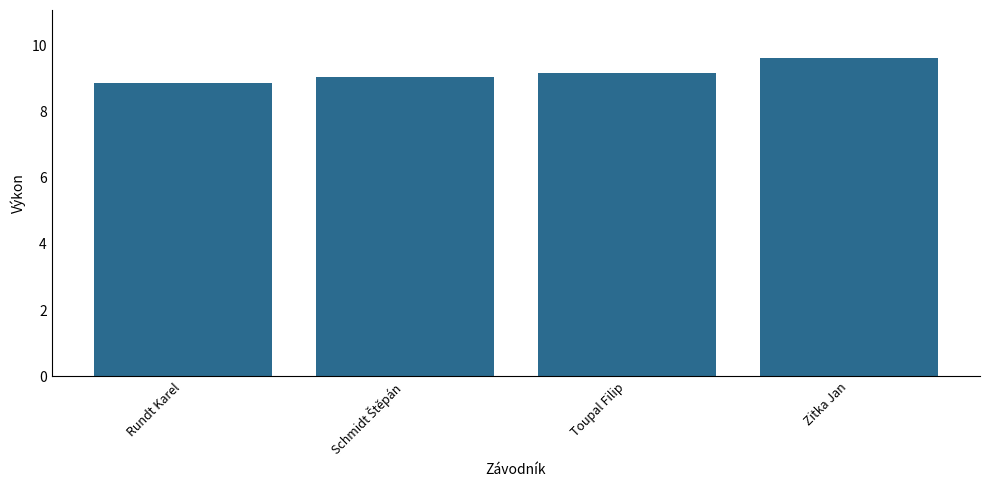

What is the label of the 2nd bar from the right?

Toupal Filip